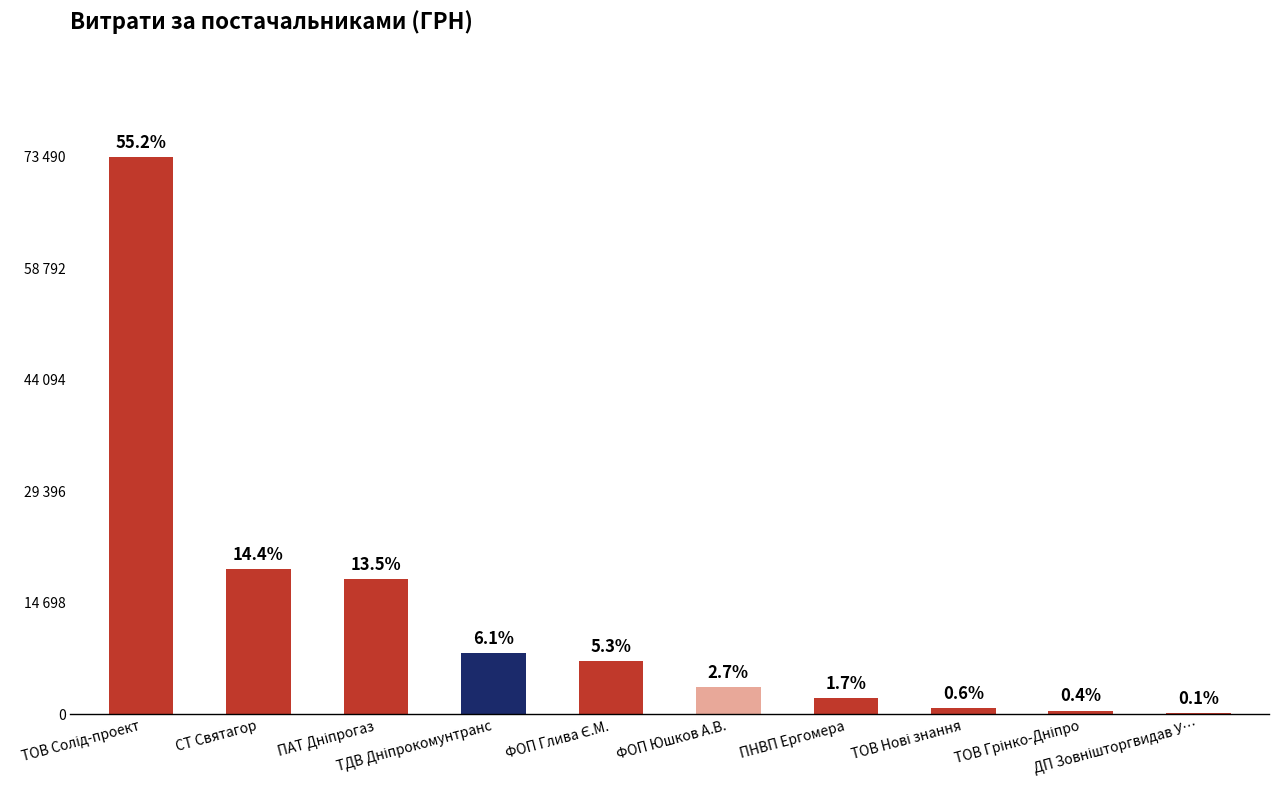

What is the minimum value shown in the chart?

158.6